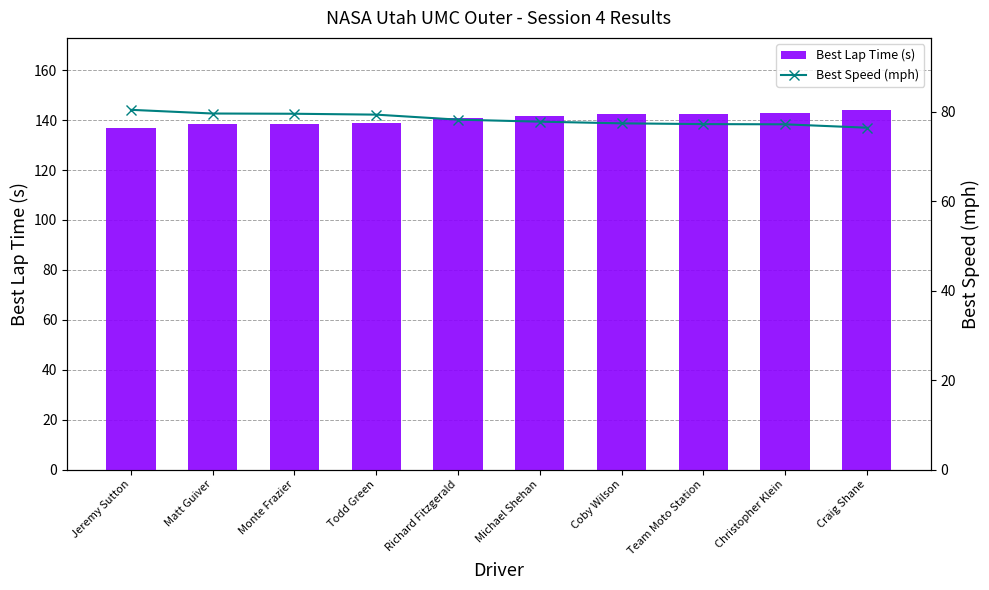

Reading left to right, extract all data points from this chart.

Best Lap Time (s): Jeremy Sutton=137.0	Matt Guiver=138.4	Monte Frazier=138.5	Todd Green=138.8	Richard Fitzgerald=140.8	Michael Shehan=141.6	Coby Wilson=142.3	Team Moto Station=142.6	Christopher Klein=142.7	Craig Shane=144.1
Best Speed (mph): Jeremy Sutton=80.4	Matt Guiver=79.6	Monte Frazier=79.5	Todd Green=79.4	Richard Fitzgerald=78.2	Michael Shehan=77.8	Coby Wilson=77.4	Team Moto Station=77.2	Christopher Klein=77.2	Craig Shane=76.4